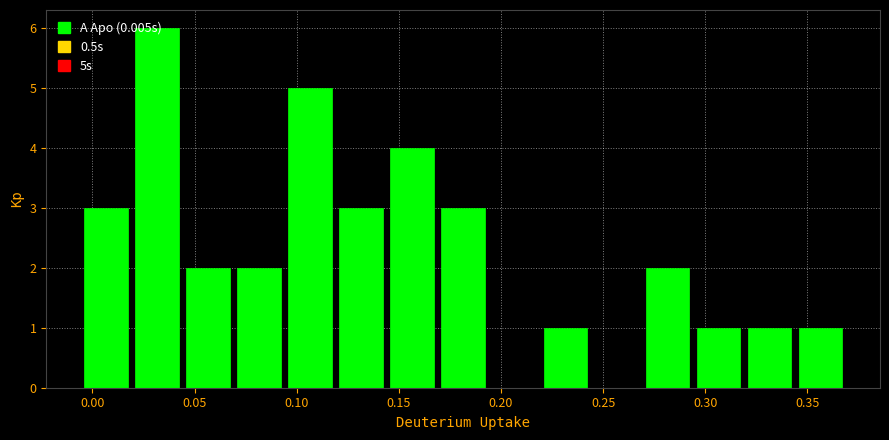

Reading left to right, list every bar in this chart as the range it spans on the x-axis followed by its height. Neither the bar edges nor the heights are printed on the chart, so give them approximately, as read against the axes.

-0.005 to 0.020: 3
0.020 to 0.045: 6
0.045 to 0.070: 2
0.070 to 0.095: 2
0.095 to 0.120: 5
0.120 to 0.145: 3
0.145 to 0.170: 4
0.170 to 0.195: 3
0.195 to 0.220: 0
0.220 to 0.245: 1
0.245 to 0.270: 0
0.270 to 0.295: 2
0.295 to 0.320: 1
0.320 to 0.345: 1
0.345 to 0.370: 1